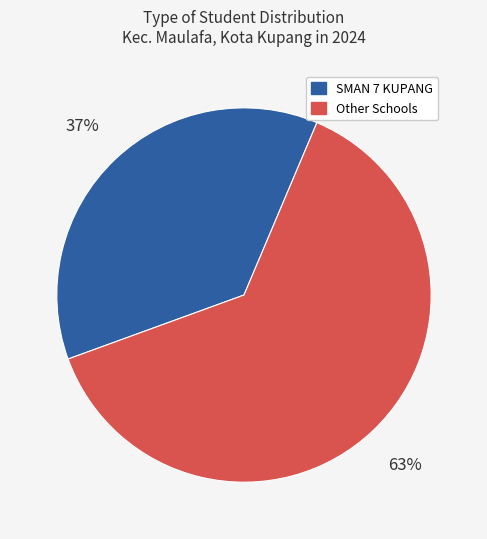

To the nearest percent, what is the average slice percentage?

50%